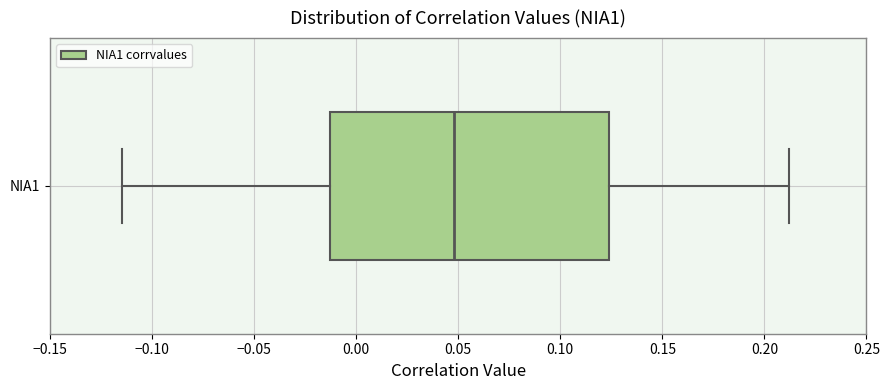

Transcribe this box plot: give where the median line is, the range the box spans, and where the two whiskers end, as read against the x-axis. The values are not printed on the chart, so give them approximately, as read against the axis.

median 0.050, box -0.015 to 0.125, whiskers -0.115 to 0.210